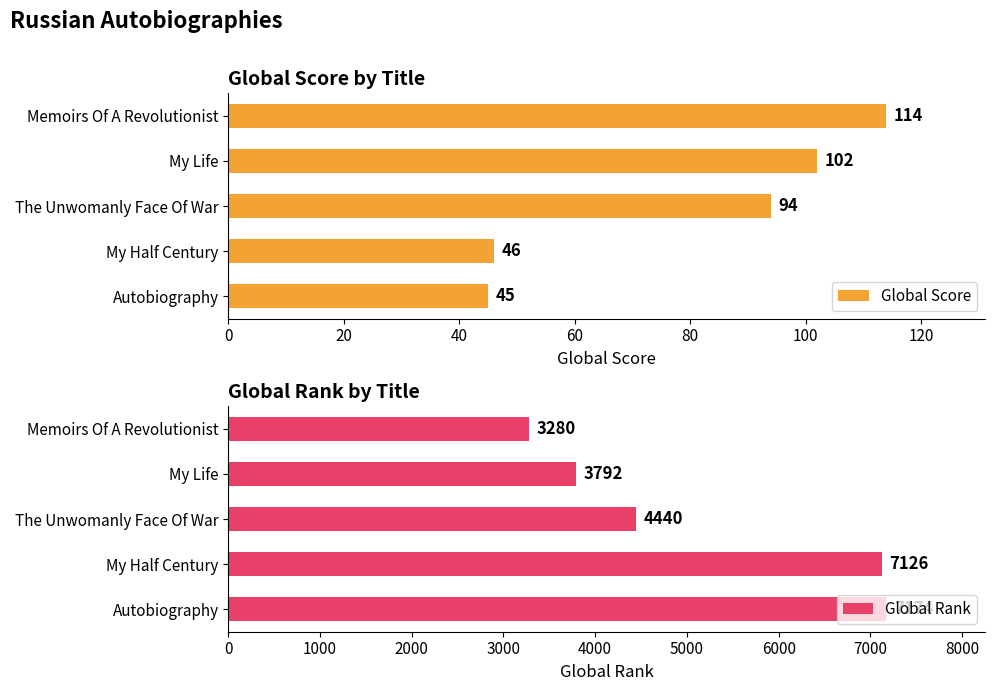

What is the difference between the maximum and minimum values in the Global Score series?

69